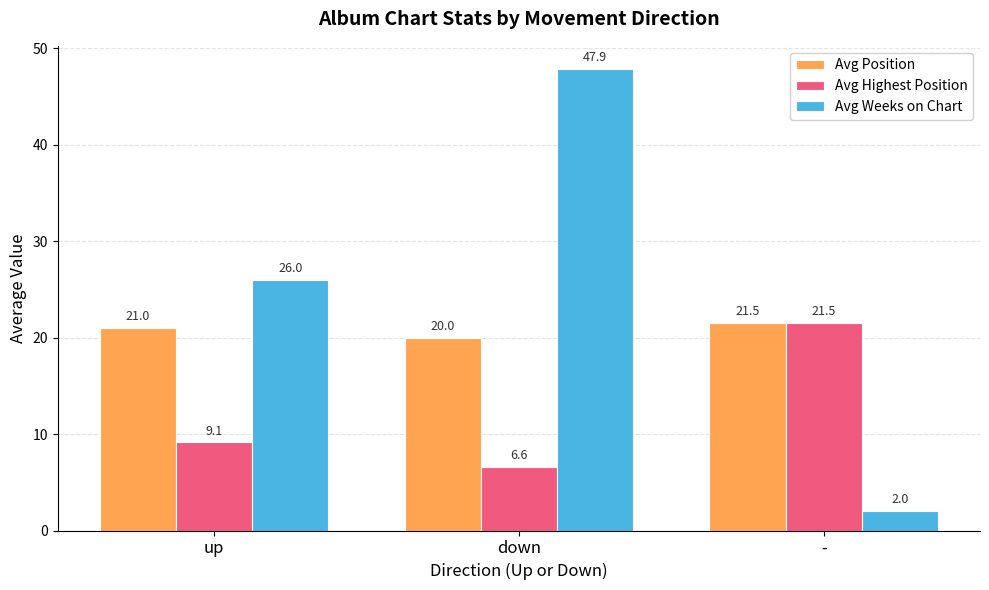

Reading left to right, what are all the values shown in this chart?

Avg Position: 21.0	20.0	21.5
Avg Highest Position: 9.1	6.6	21.5
Avg Weeks on Chart: 26.0	47.9	2.0